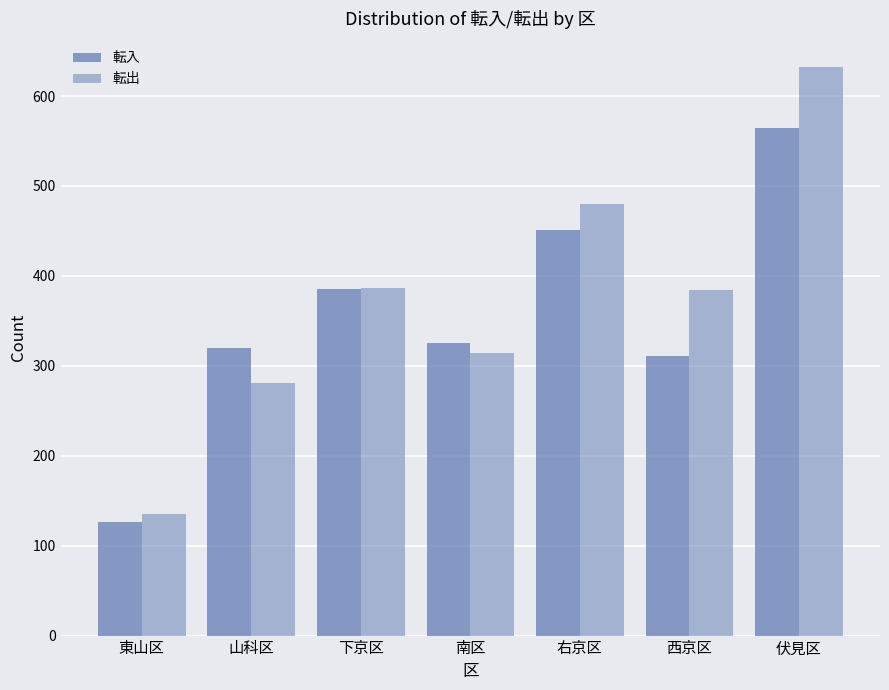

What is the approximate value of 転入 at 山科区?

320